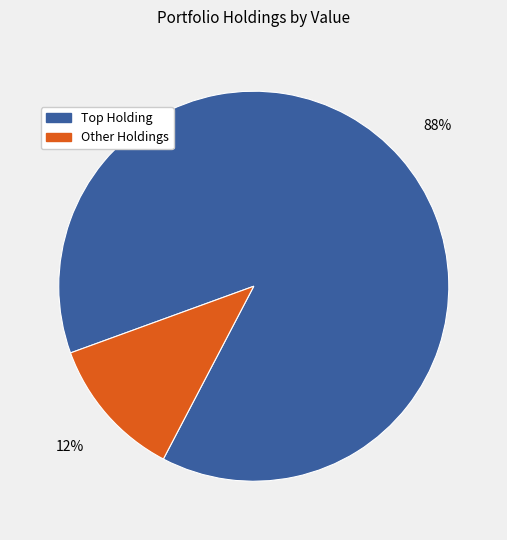

What is the largest slice in the pie chart?

Top Holding